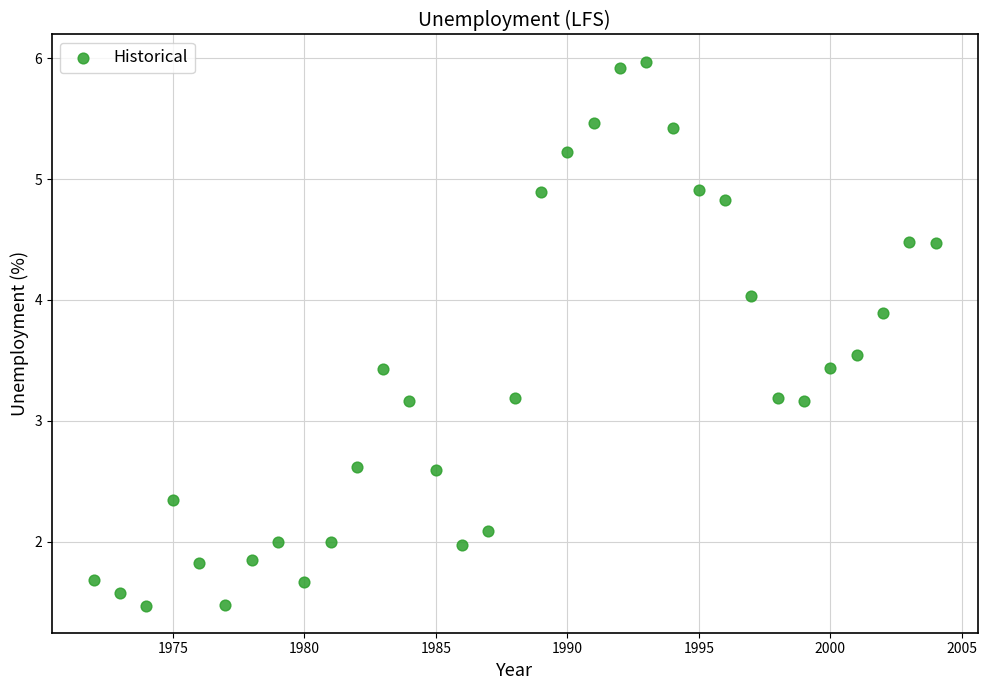

What is the range of Y values (max minus min)?

4.5